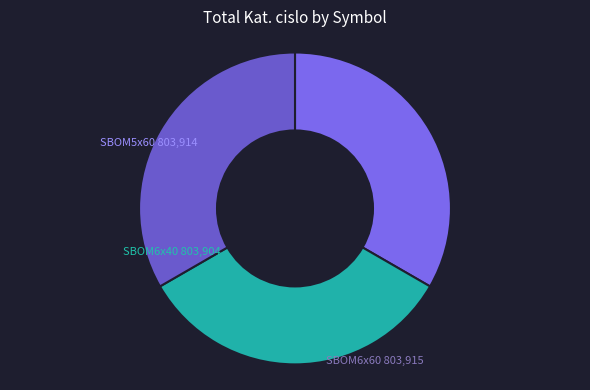

How many segments does this pie chart have?

3